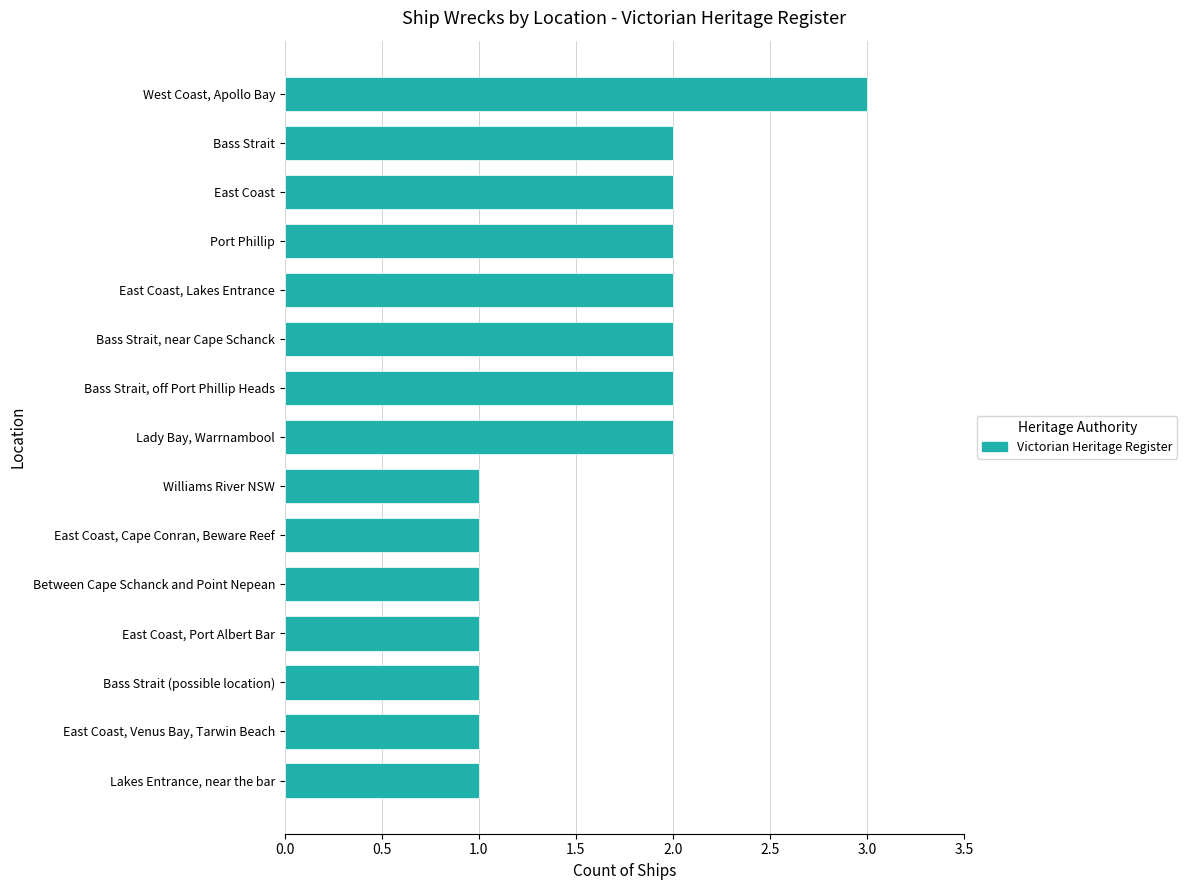

Reading top to bottom, list all the values displayed in this chart.

West Coast, Apollo Bay=3	Bass Strait=2	East Coast=2	Port Phillip=2	East Coast, Lakes Entrance=2	Bass Strait, near Cape Schanck=2	Bass Strait, off Port Phillip Heads=2	Lady Bay, Warrnambool=2	Williams River NSW=1	East Coast, Cape Conran, Beware Reef=1	Between Cape Schanck and Point Nepean=1	East Coast, Port Albert Bar=1	Bass Strait (possible location)=1	East Coast, Venus Bay, Tarwin Beach=1	Lakes Entrance, near the bar=1